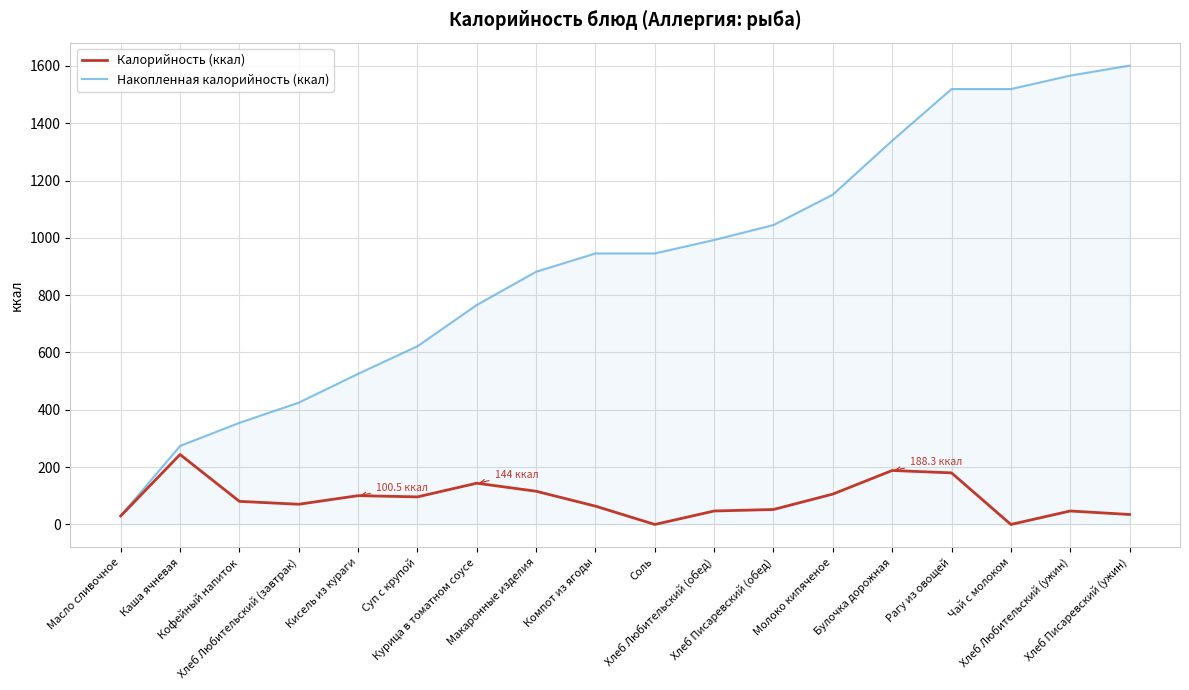

Count the number of categories in the chart.

18